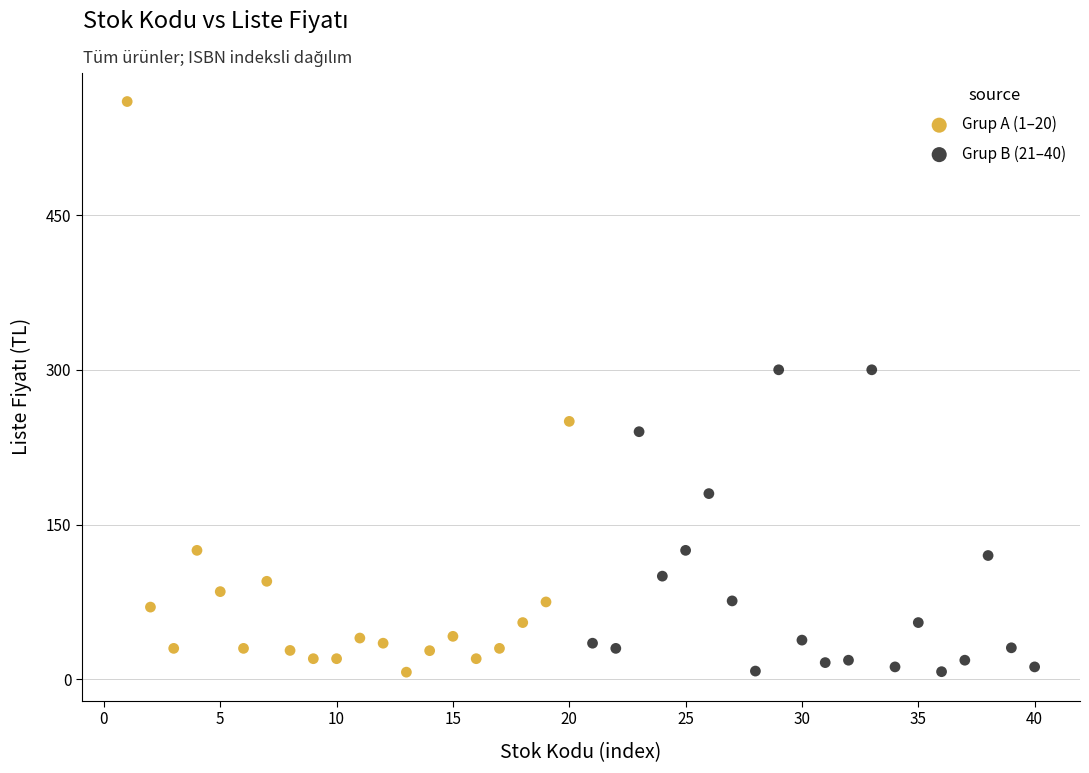

Which series has the widest spread of Y values?

Grup A (1–20)